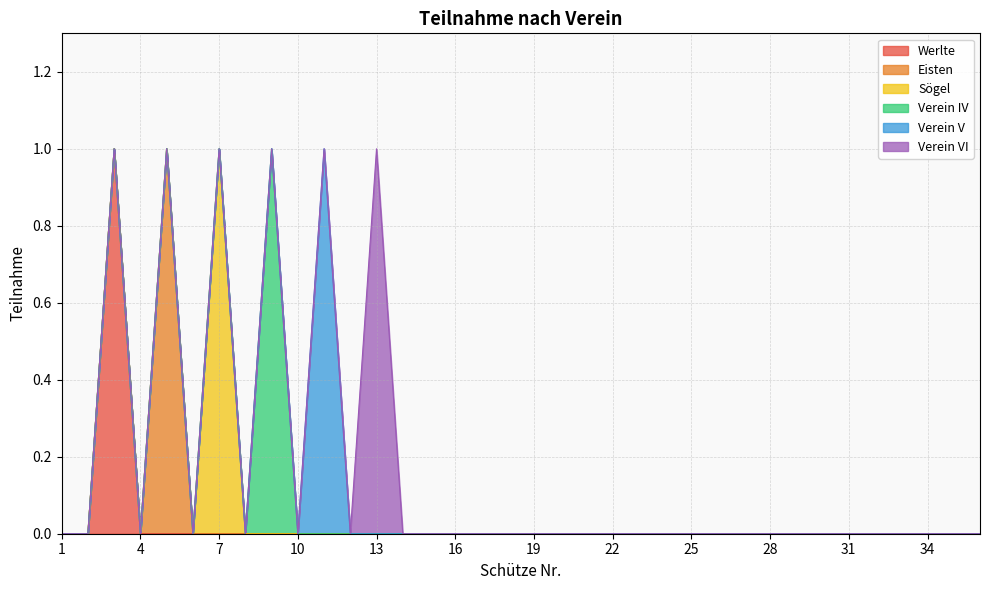

Which series changed the most between 8 and 29?

Werlte